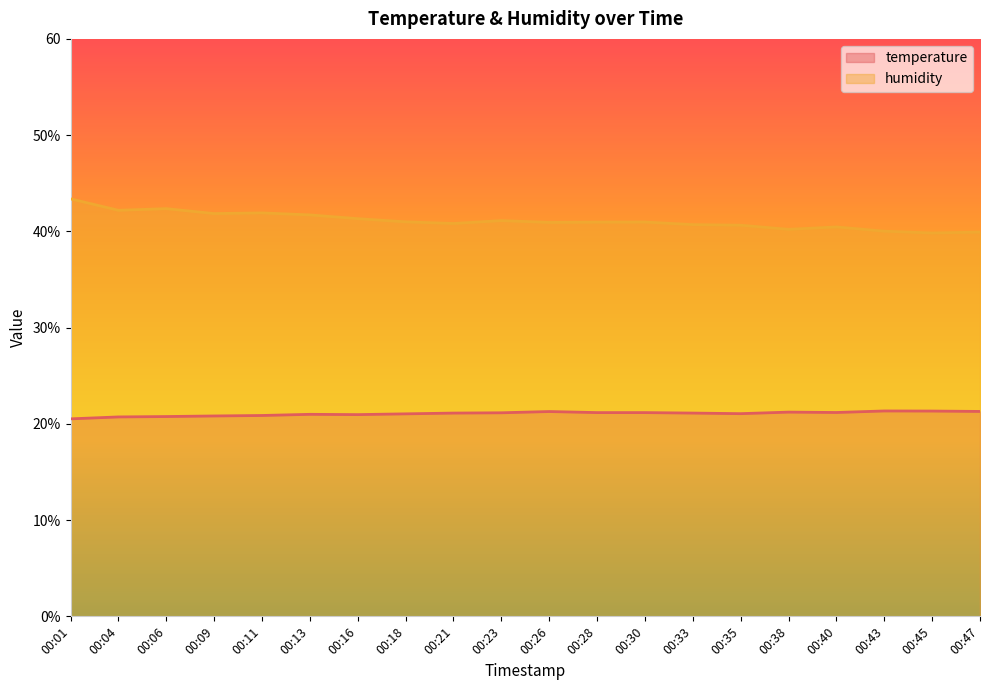

Reading right to left, transcribe all the data shown in this chart.

temperature: 21.3	21.3	21.3	21.2	21.2	21.1	21.1	21.2	21.2	21.3	21.1	21.1	21.0	21.0	21.0	20.9	20.8	20.8	20.7	20.5
humidity: 39.9	39.8	40.0	40.5	40.2	40.6	40.7	41.0	41.0	40.9	41.1	40.8	41.0	41.3	41.7	41.9	41.9	42.4	42.2	43.4